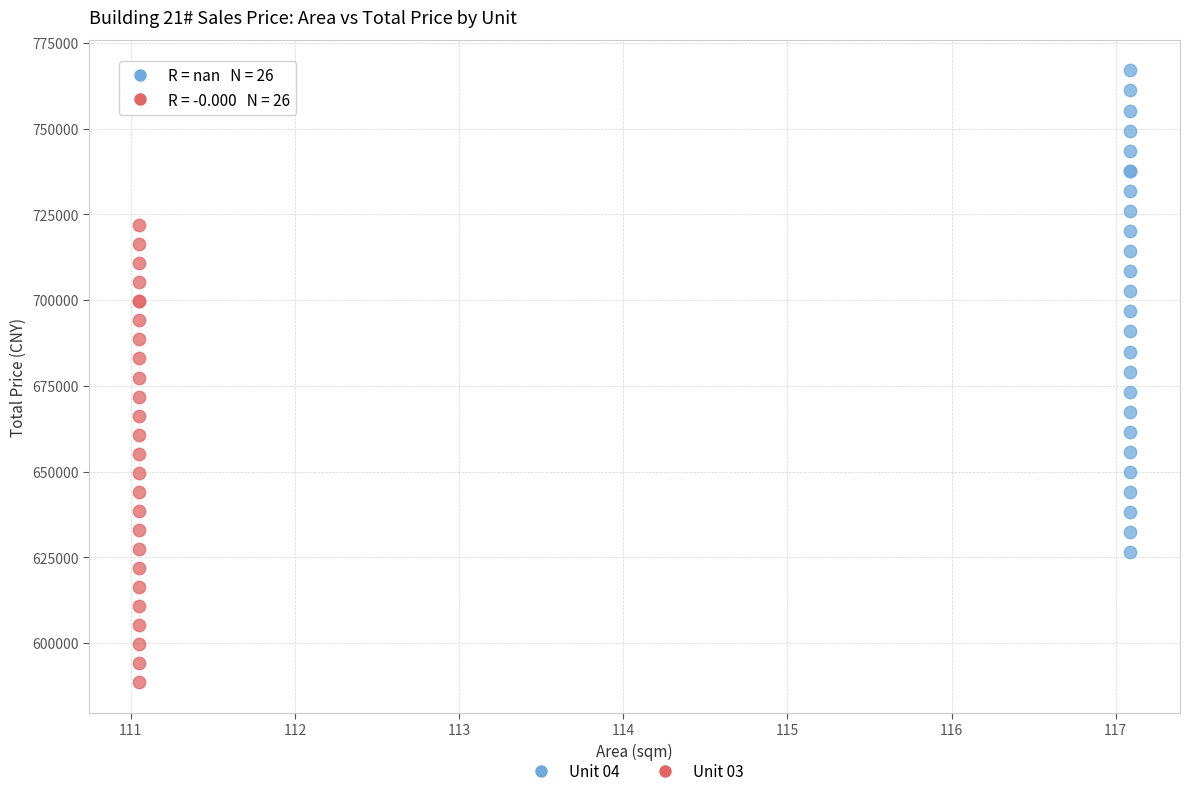

Which series contains the lowest Y value?

Unit 03